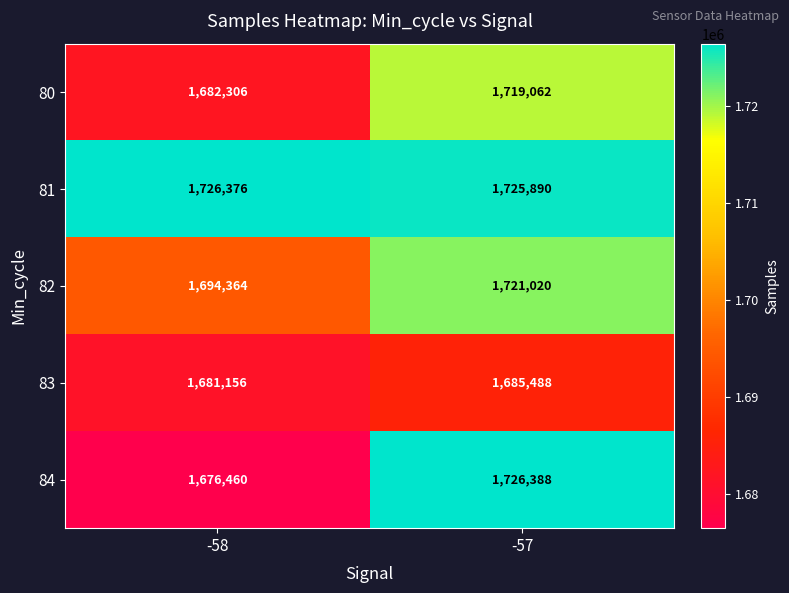

Is it true that 82 equals 2522939 at -57?

False